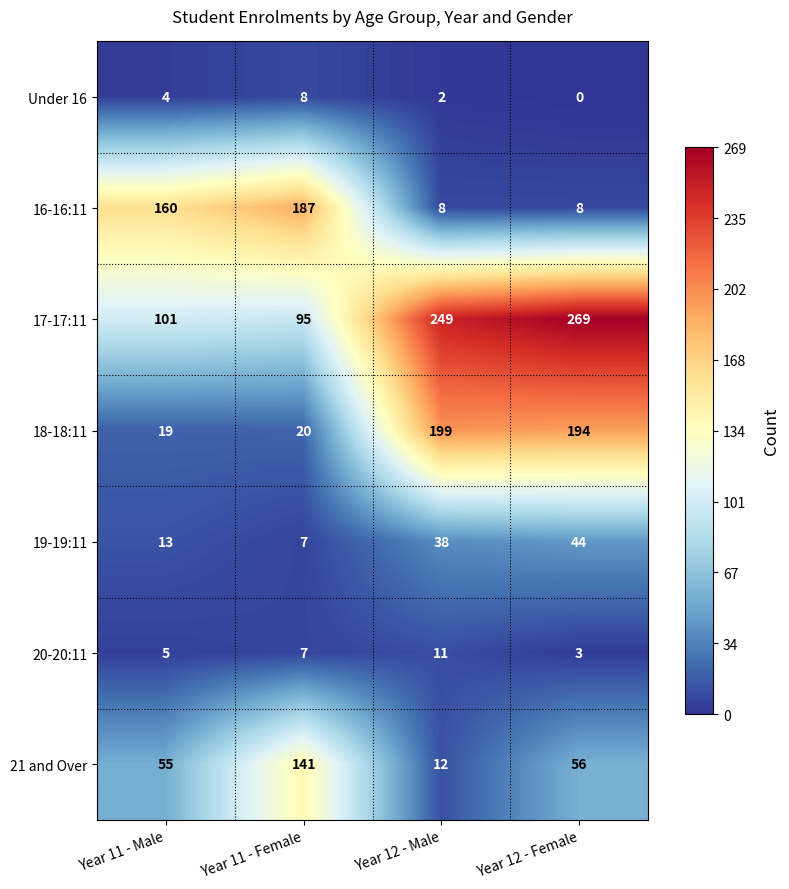

Which label corresponds to the largest value in the chart?

Year 12 - Female